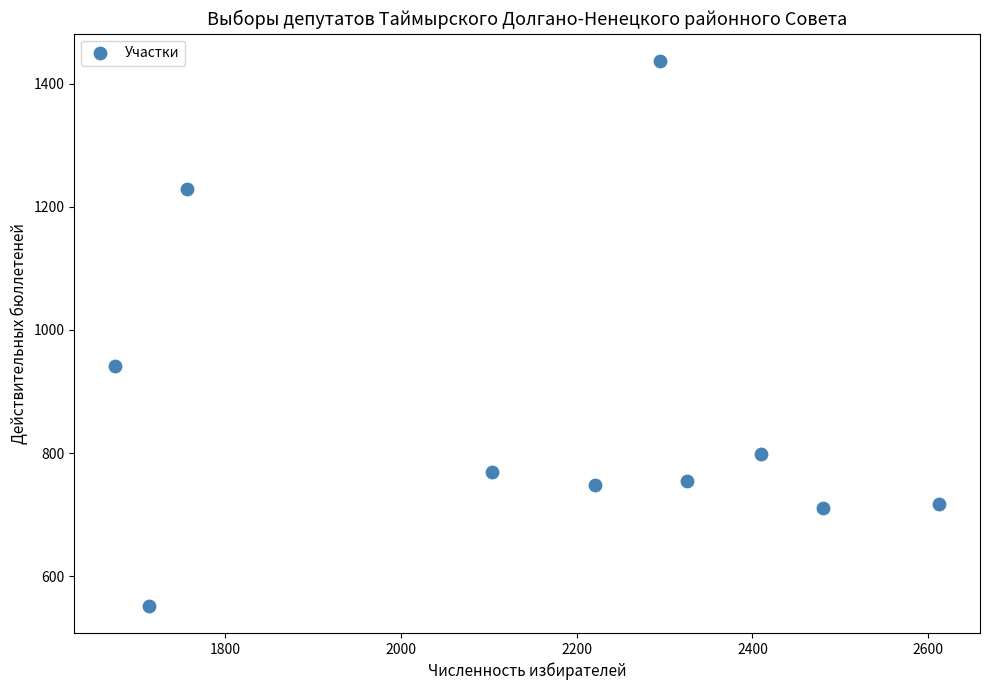

What Y value in the scatter plot is closest to 994?

942